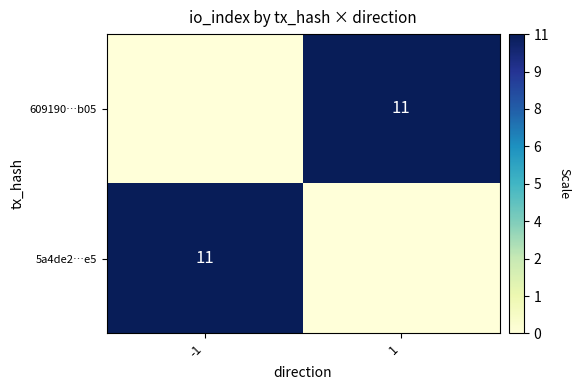

The 5a4de2…e5 series shows 11 at -1. True or false?

True